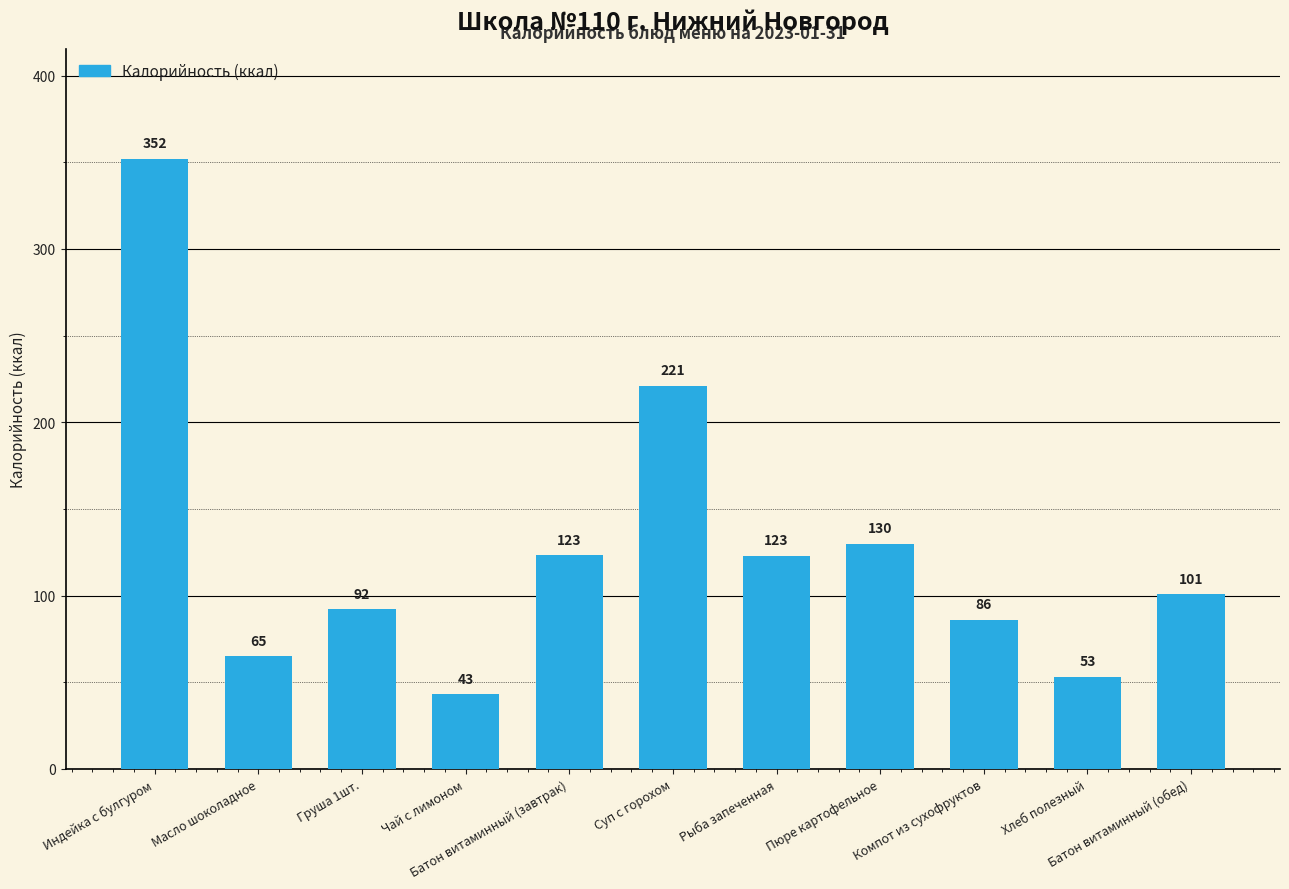

Does the chart contain any negative values?

No